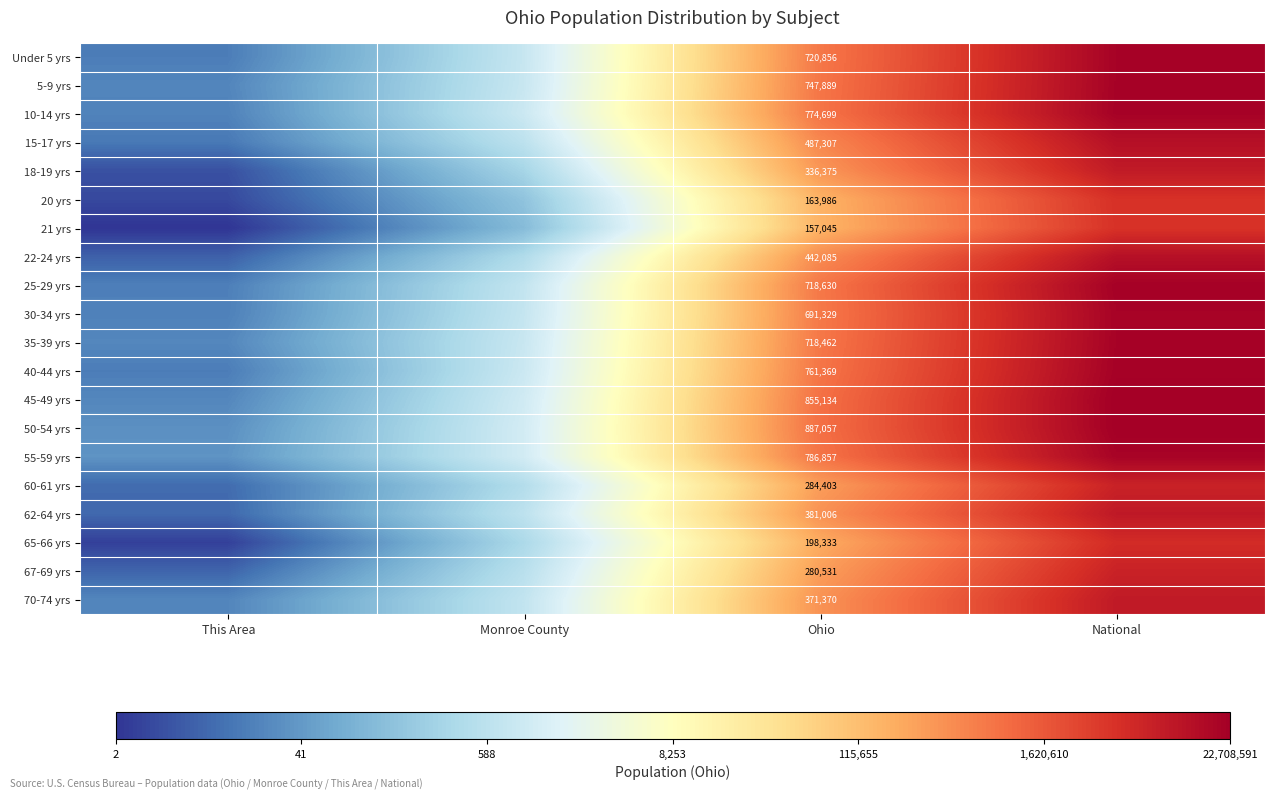

Which label corresponds to the largest value in the chart?

National